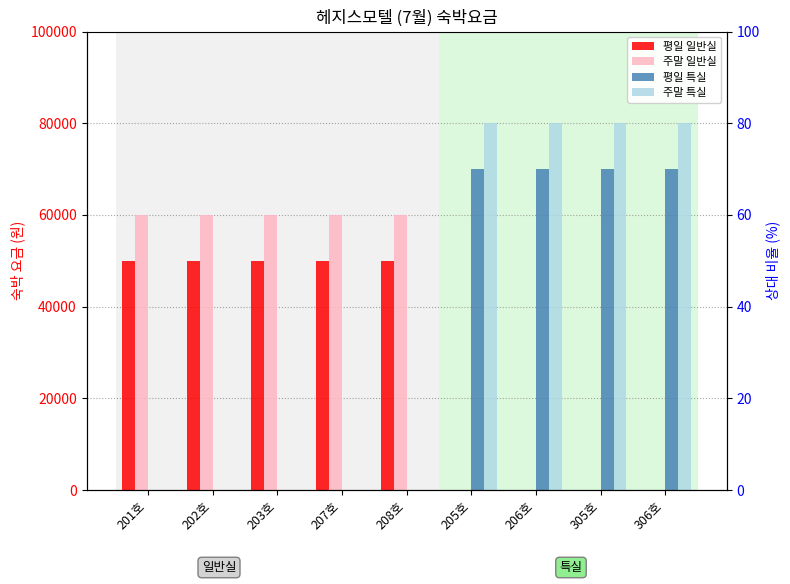

What is the highest value of the 평일 일반실 series?

50000